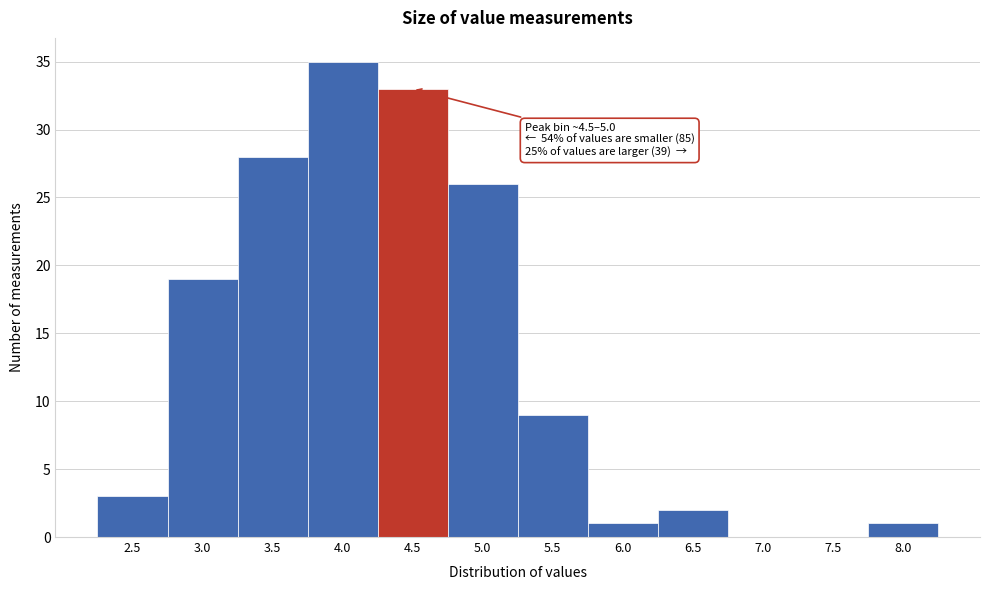

Reading right to left, extract all data points from this chart.

8.0=1	7.5=0	7.0=0	6.5=2	6.0=1	5.5=9	5.0=26	4.5=33	4.0=35	3.5=28	3.0=19	2.5=3